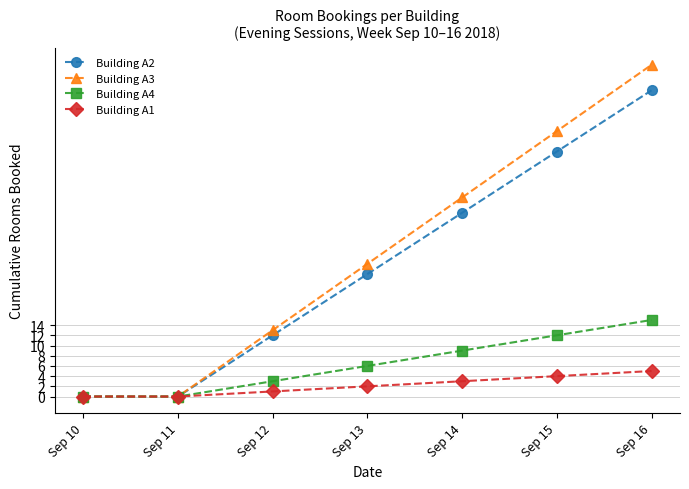

How many values in the Building A1 series are below 2?

3